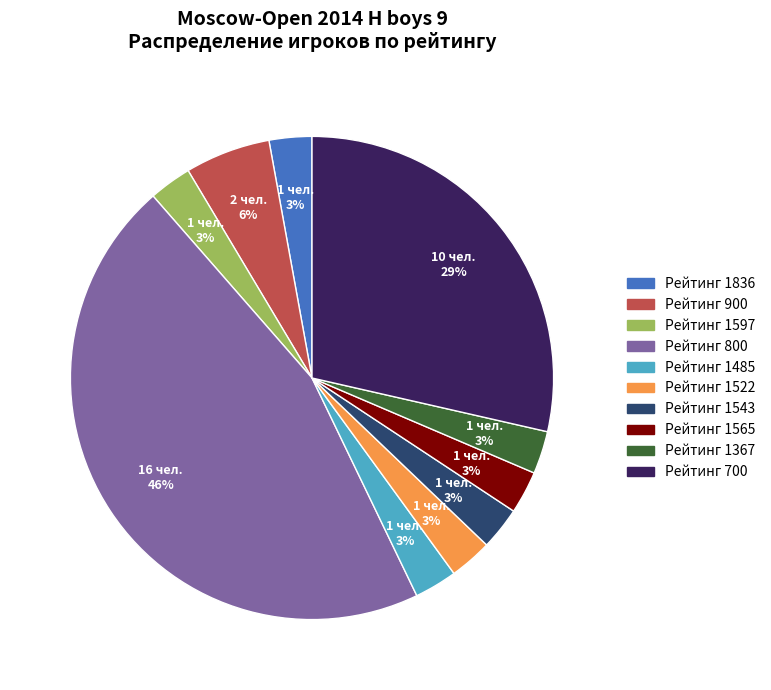

Does any single category account for the majority?

No